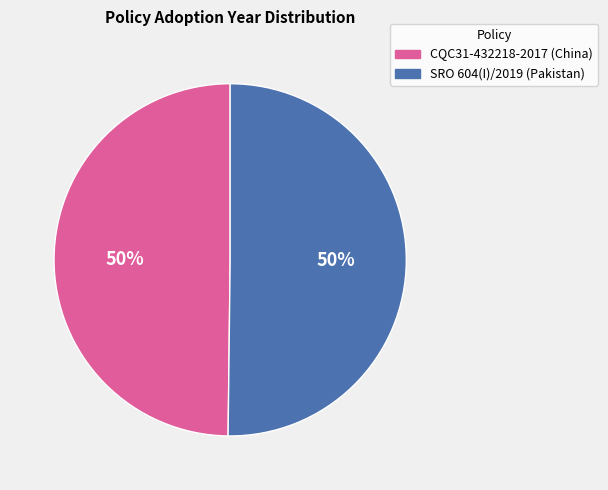

Approximately how many times larger is the value at SRO 604(I)/2019 (Pakistan) compared to CQC31-432218-2017 (China)?

1.0